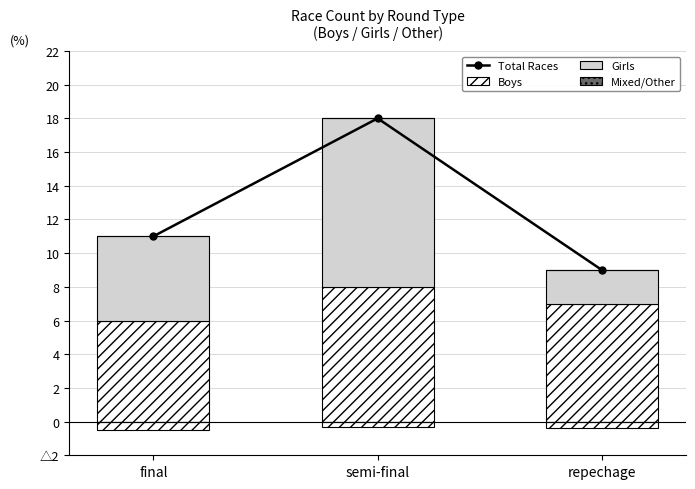

Between repechage and semi-final, which is larger?

semi-final